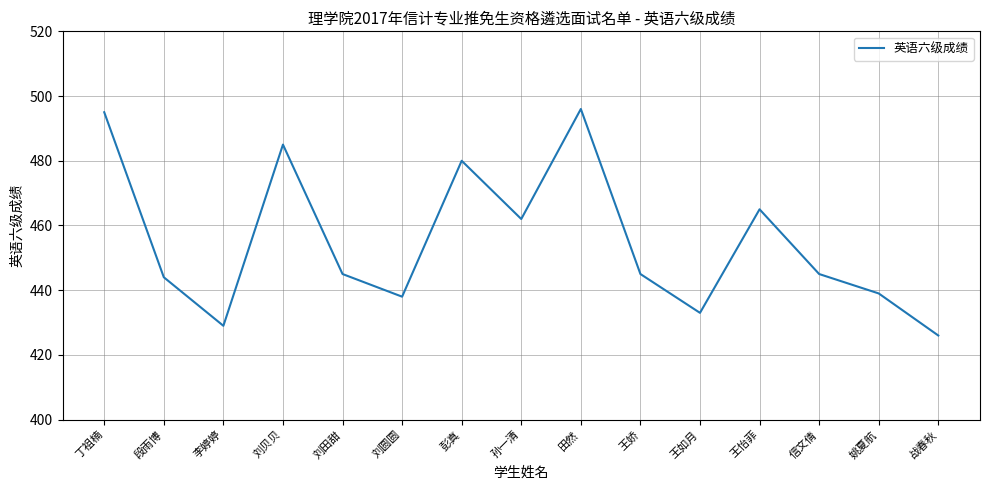

What is the difference between the maximum and minimum values?

70